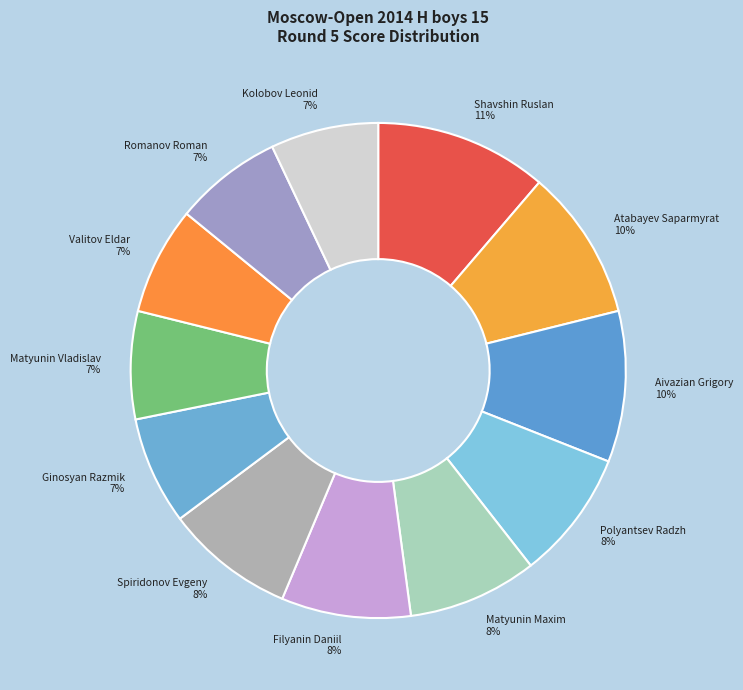

What is the largest slice in the pie chart?

Shavshin Ruslan